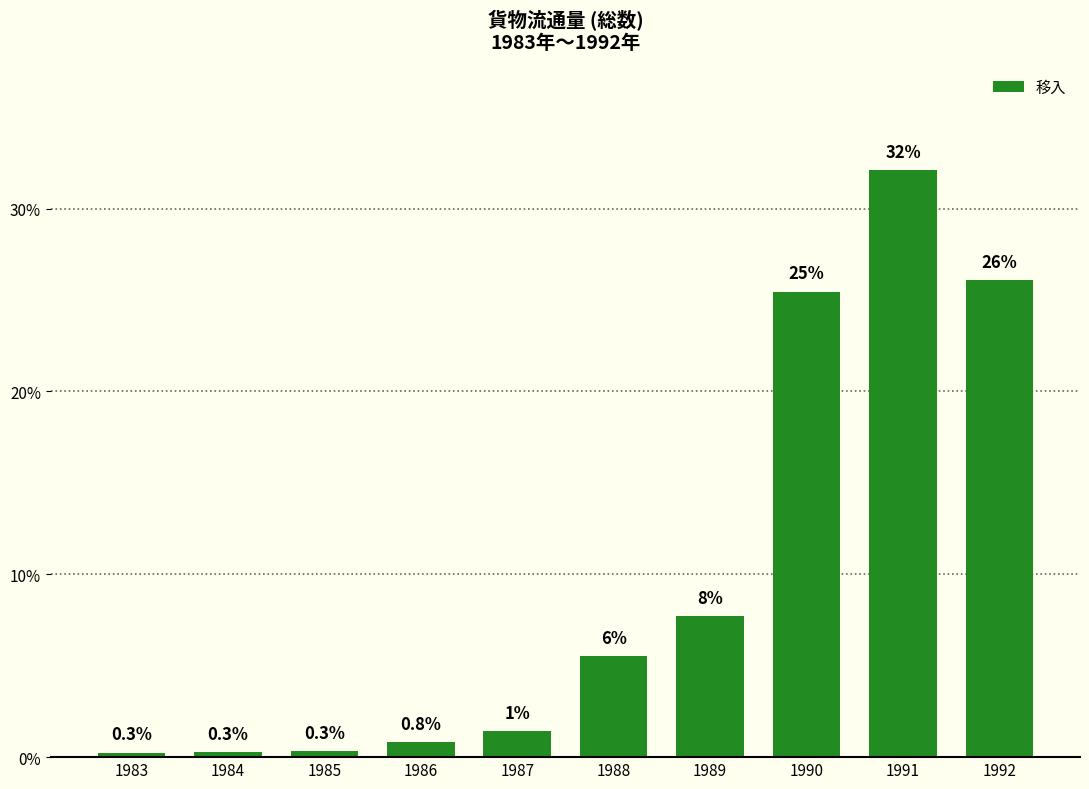

What is the value of the 8th bar from the left?

25.5